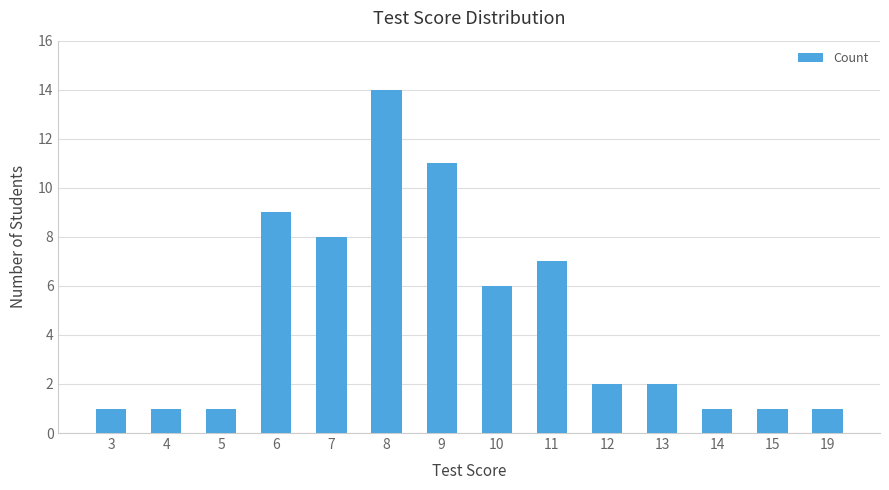

Approximately how many times larger is the value at 13 compared to 19?

2.0